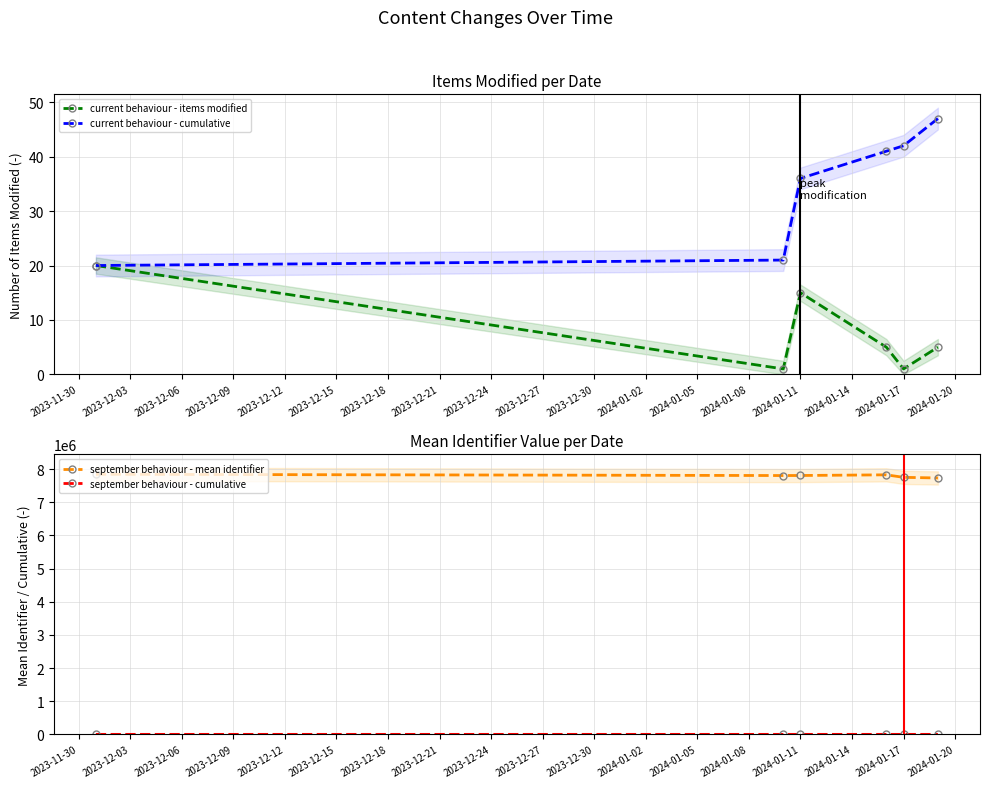

Where is current behaviour - cumulative nearest to the value 33?

2024-01-11